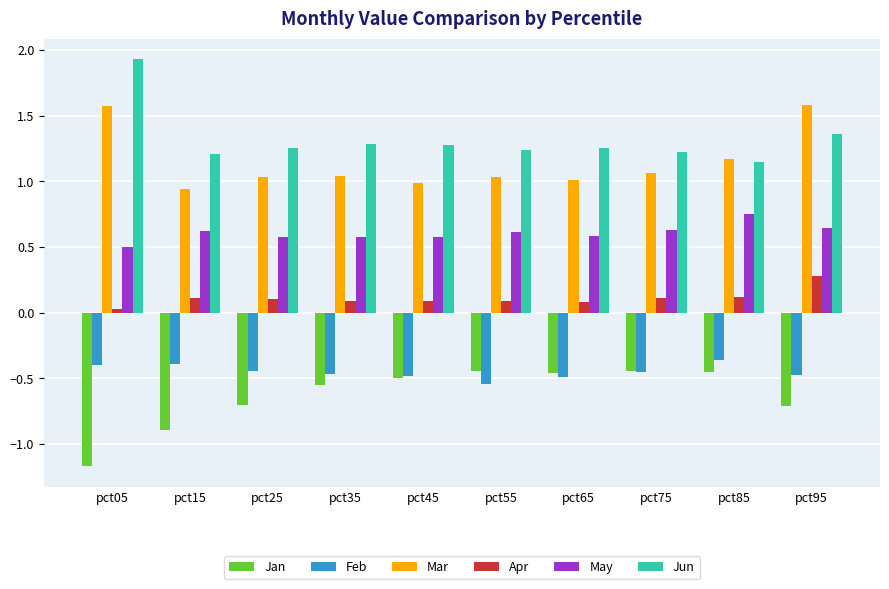

What is the spread (max minus min) of values at pct75?

1.7